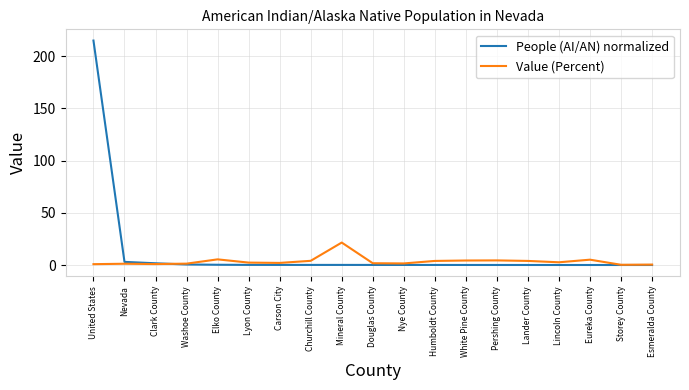

List the series in order of their peak value, highest first.

People (AI/AN) normalized, Value (Percent)